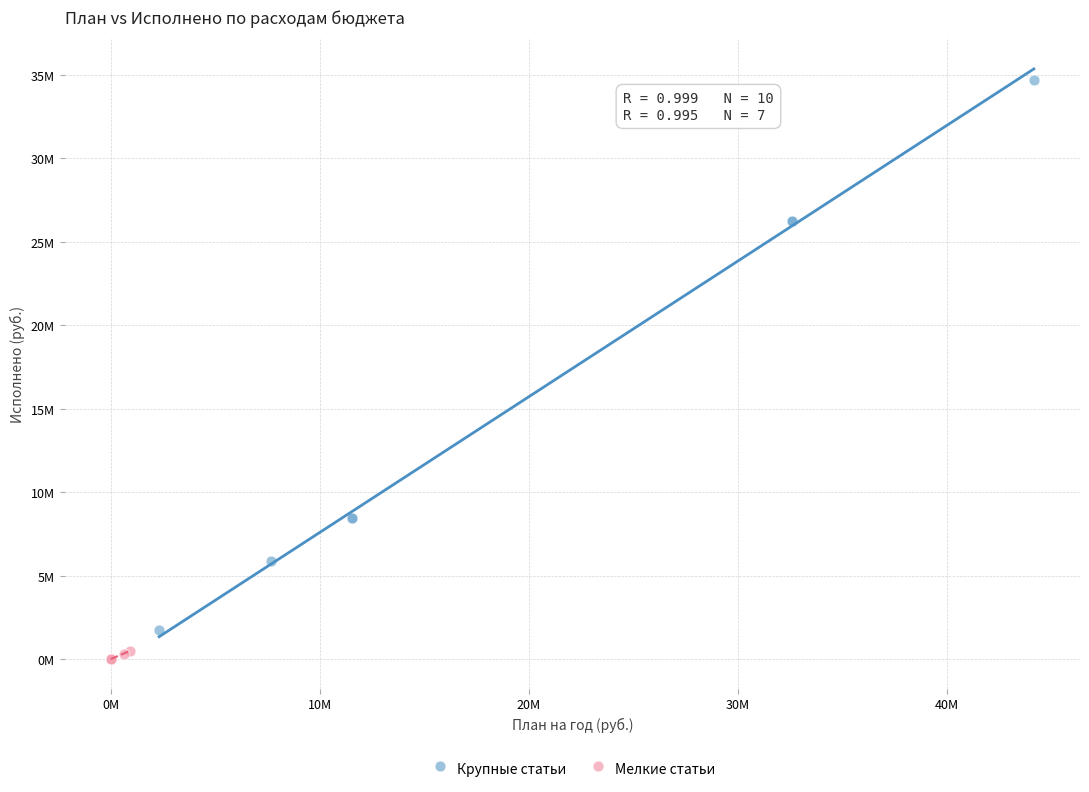

Which series has the largest Y range (max minus min)?

Крупные статьи